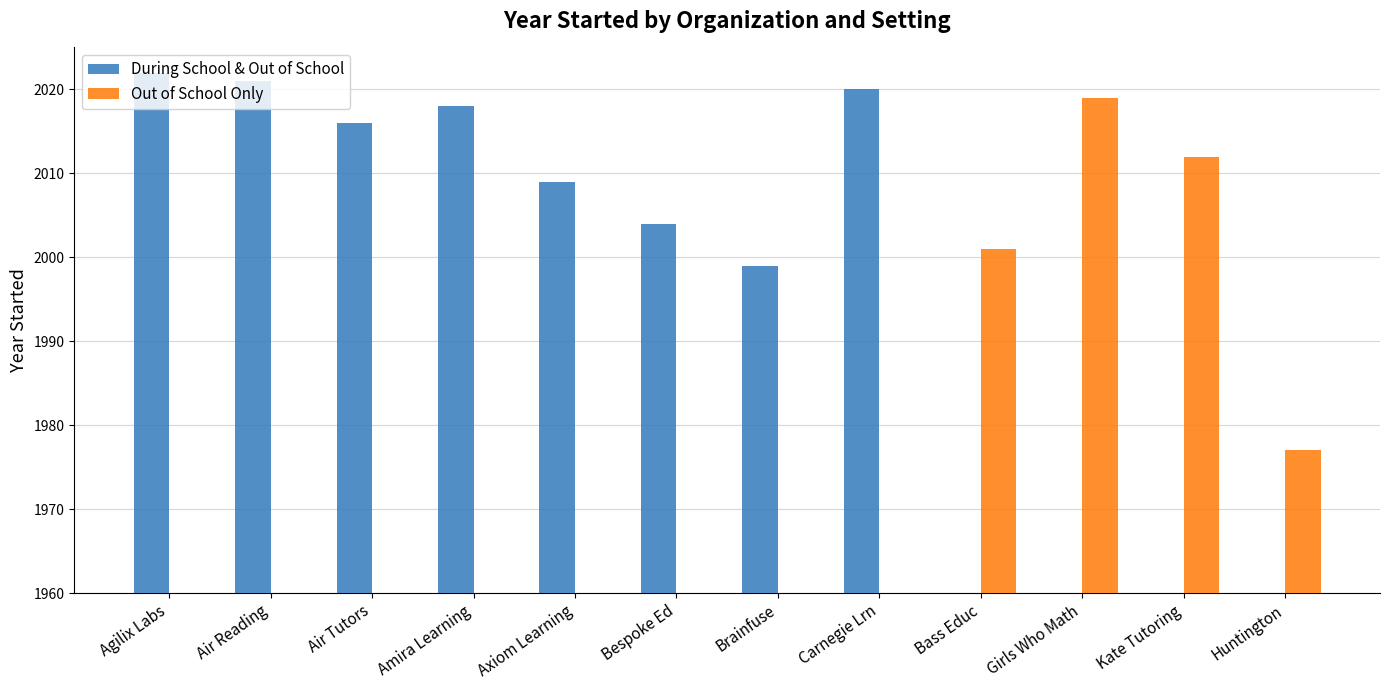

Are the bars grouped side by side (vs. stacked)?

Yes